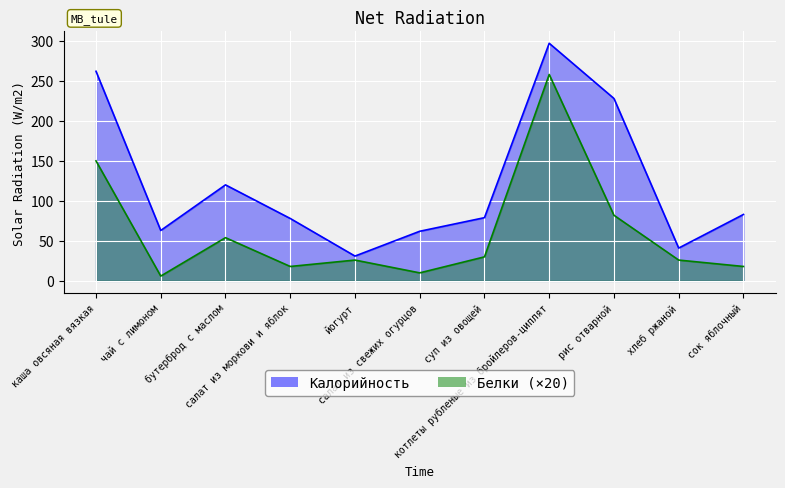

What is the maximum value for Белки?

258